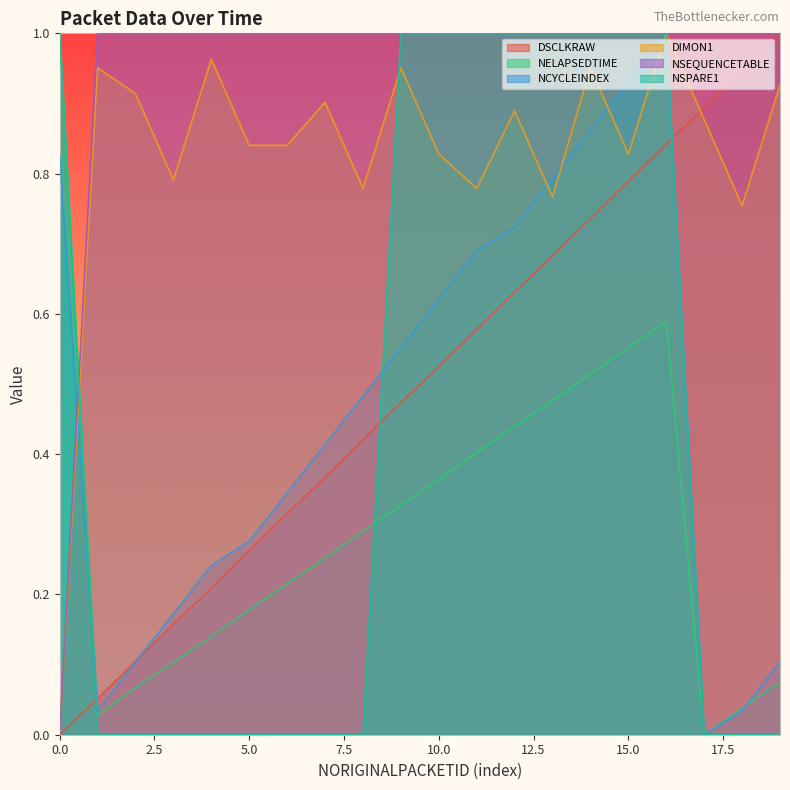

Is it true that NSPARE1 equals 1.0 at 10.0?

True